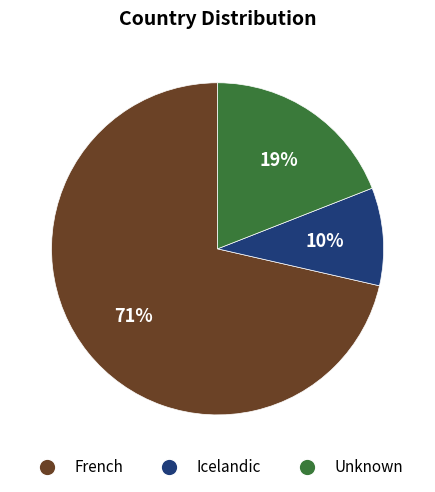

Count the number of slices in the pie.

3